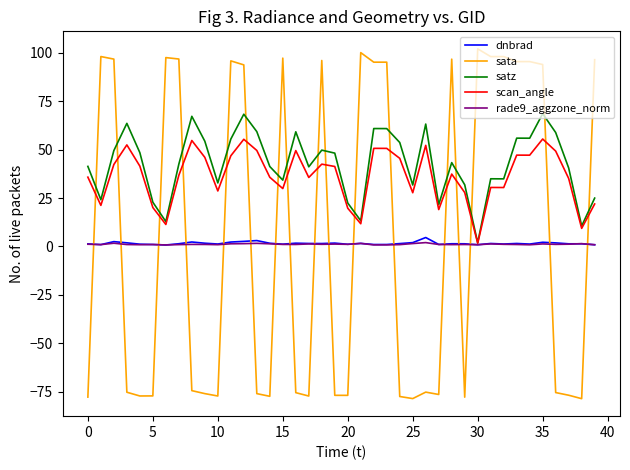

Which series has the largest range (max minus min)?

sata